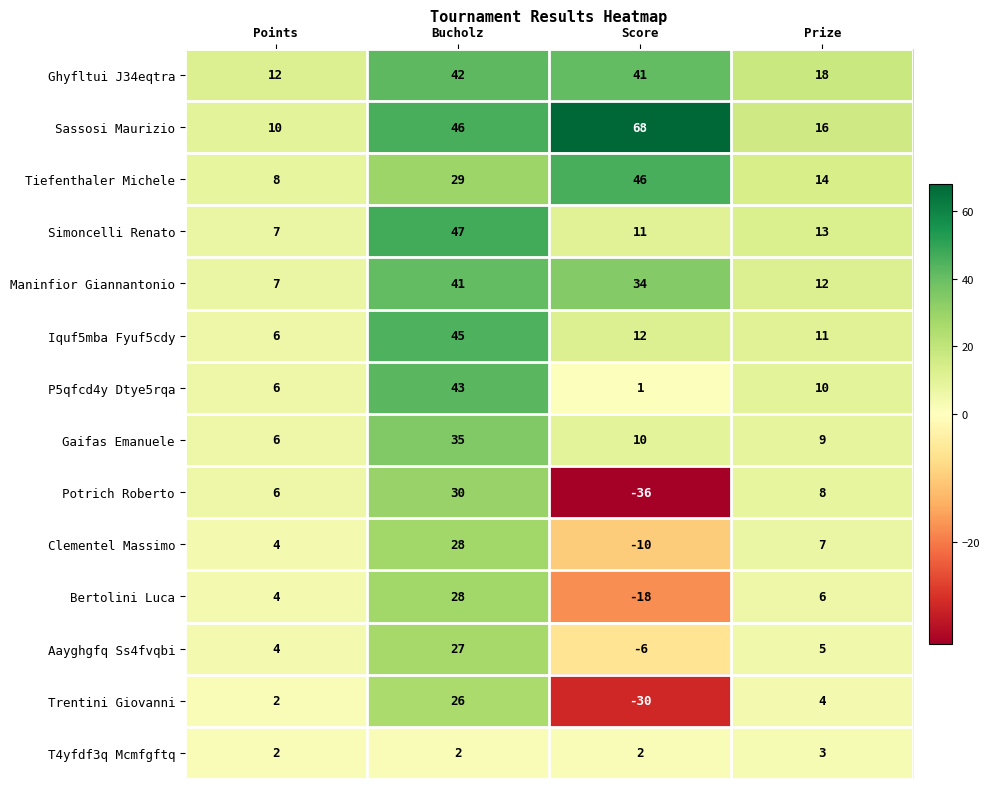

Which series has the largest range (max minus min)?

Potrich Roberto